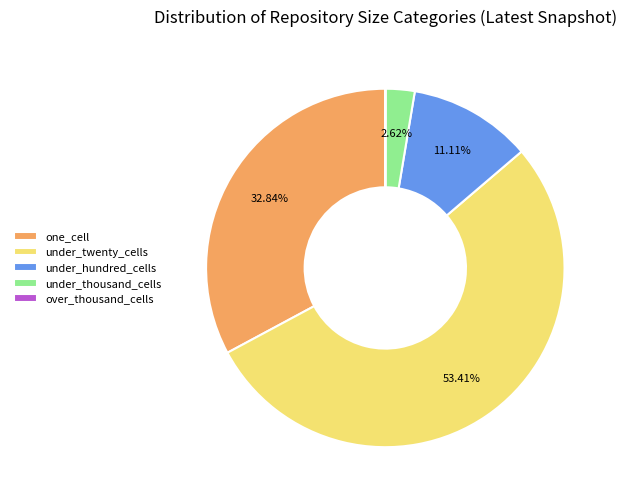

The under_twenty_cells slice represents 39% of the pie. True or false?

False